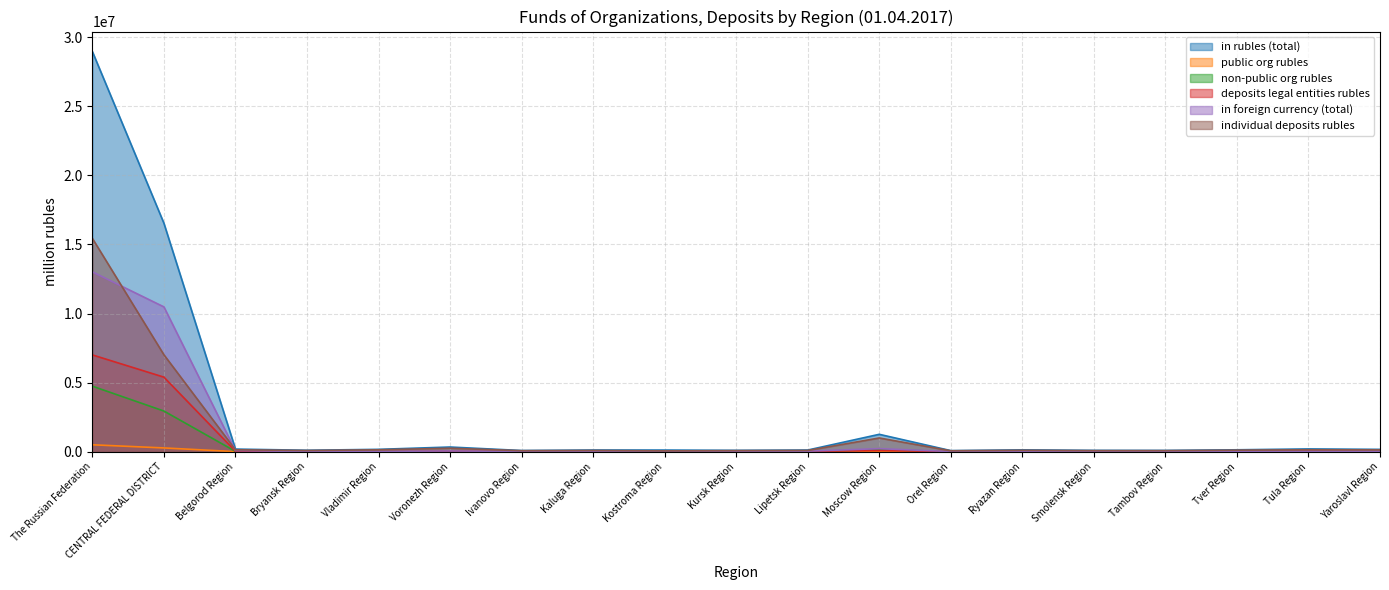

Does the chart have visible grid lines?

Yes